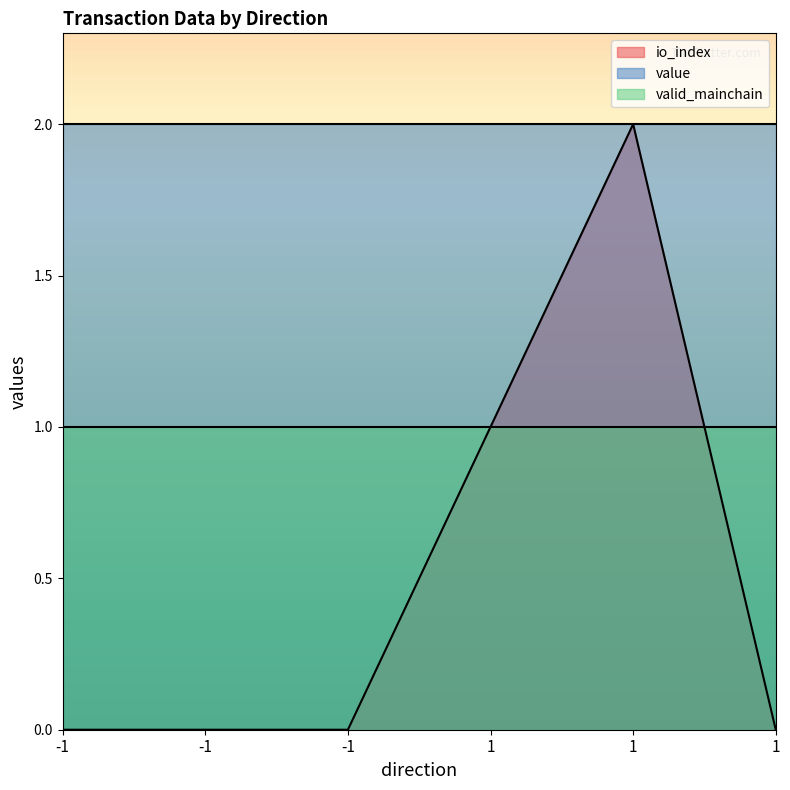

What is the difference between the second highest and second lowest values in the io_index series?

1.0